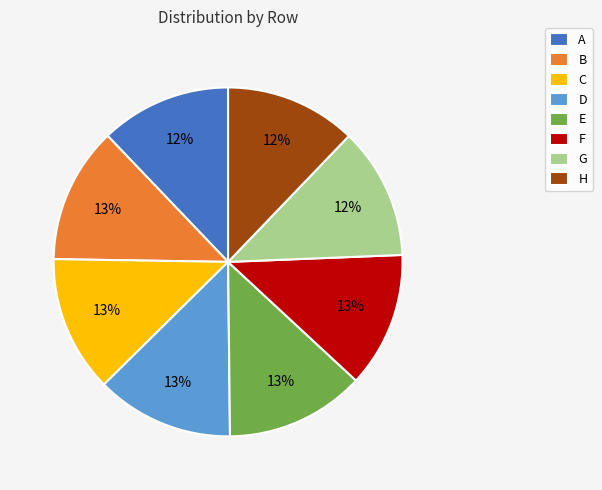

Does any single category account for the majority?

No